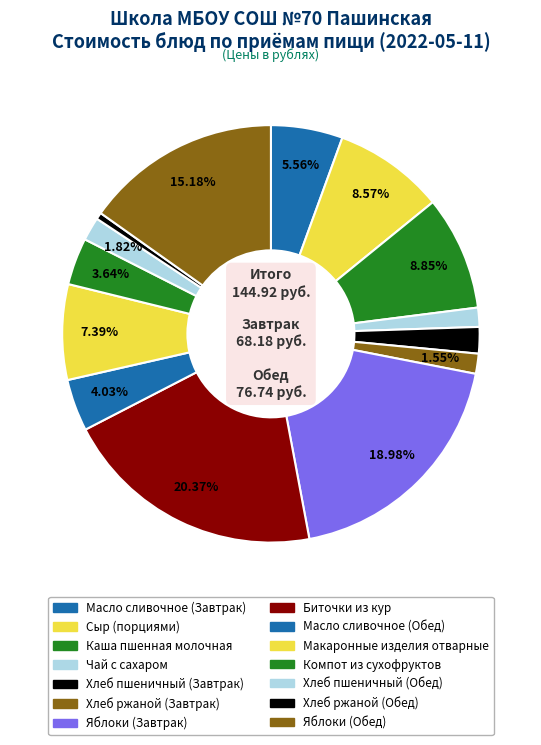

To the nearest percent, what percentage of the pie is Компот из сухофруктов?

4%